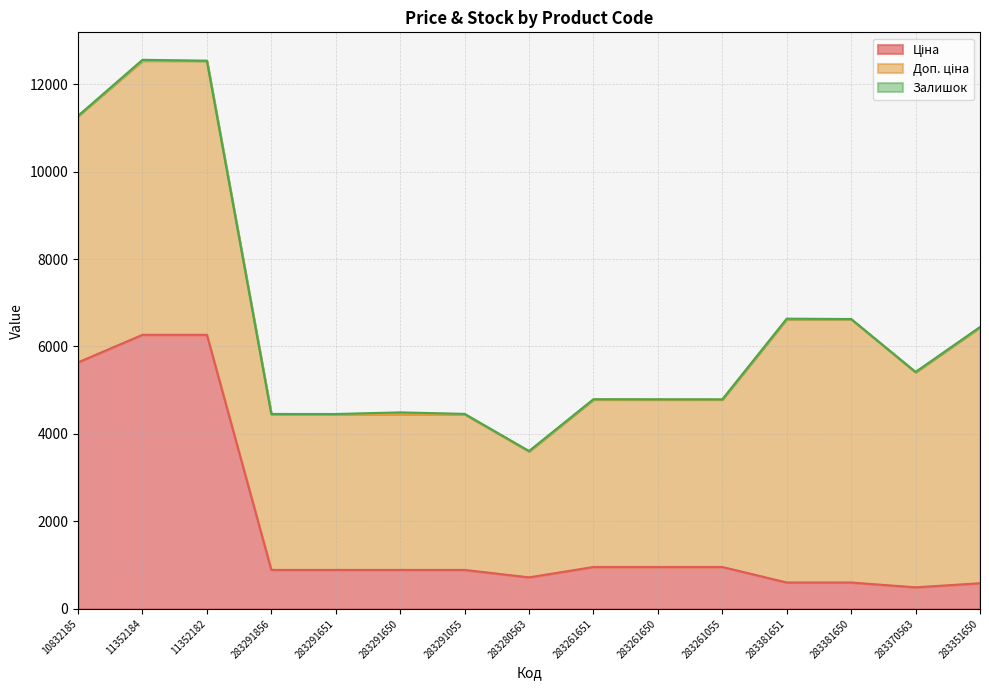

At 283381651, list the series in order from largest to smallest.

Доп. ціна, Ціна, Залишок